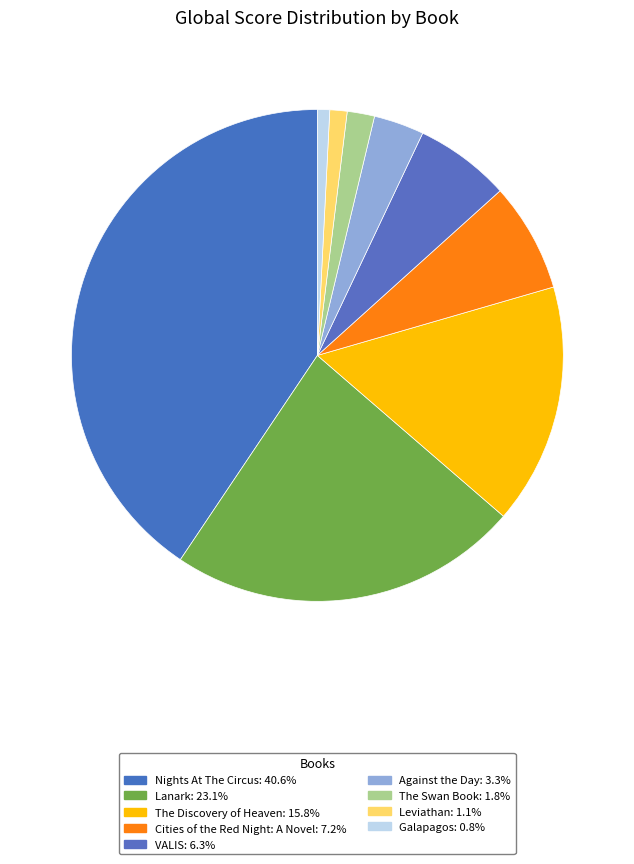

To the nearest percent, what is the combined percentage of Galapagos and Against the Day?

4%